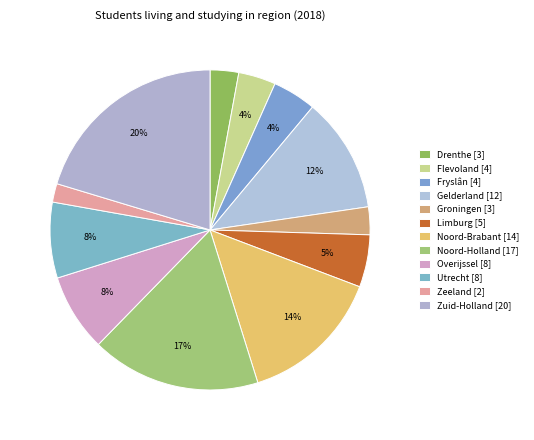

Count the number of slices in the pie.

12